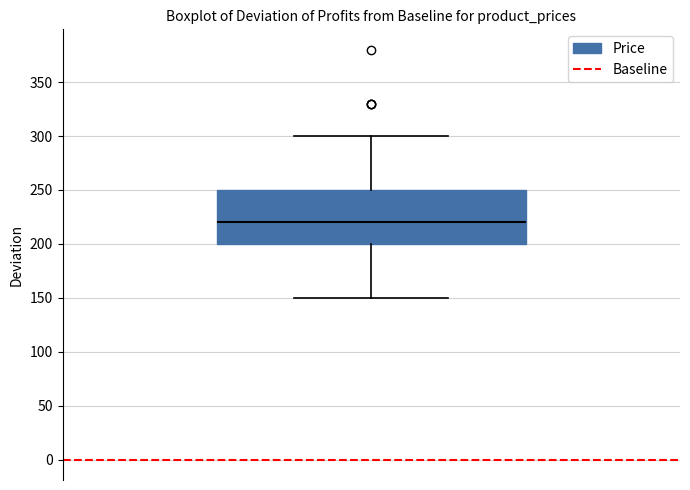

Transcribe this box plot: give where the median line is, the range the box spans, and where the two whiskers end, as read against the y-axis. The values are not printed on the chart, so give them approximately, as read against the axis.

median 220, box 200 to 250, whiskers 150 to 300